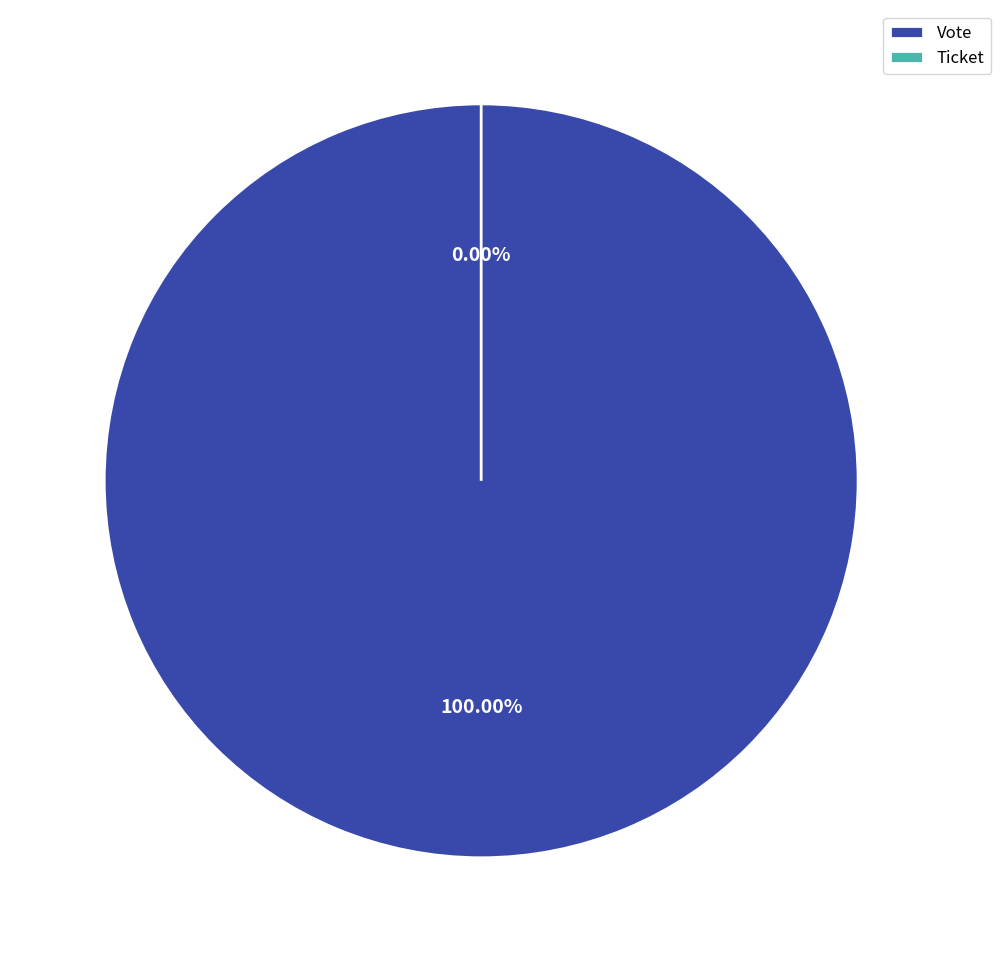

The Vote slice represents 100% of the pie. True or false?

True